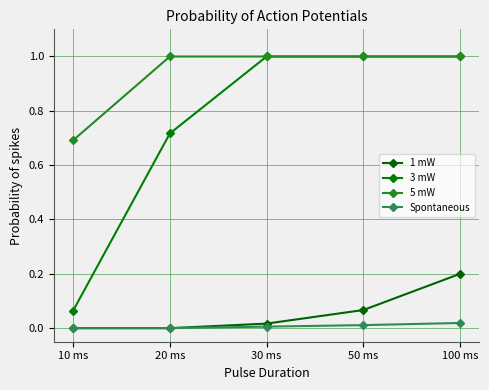

The Spontaneous series shows 0.0 at 100 ms. True or false?

False